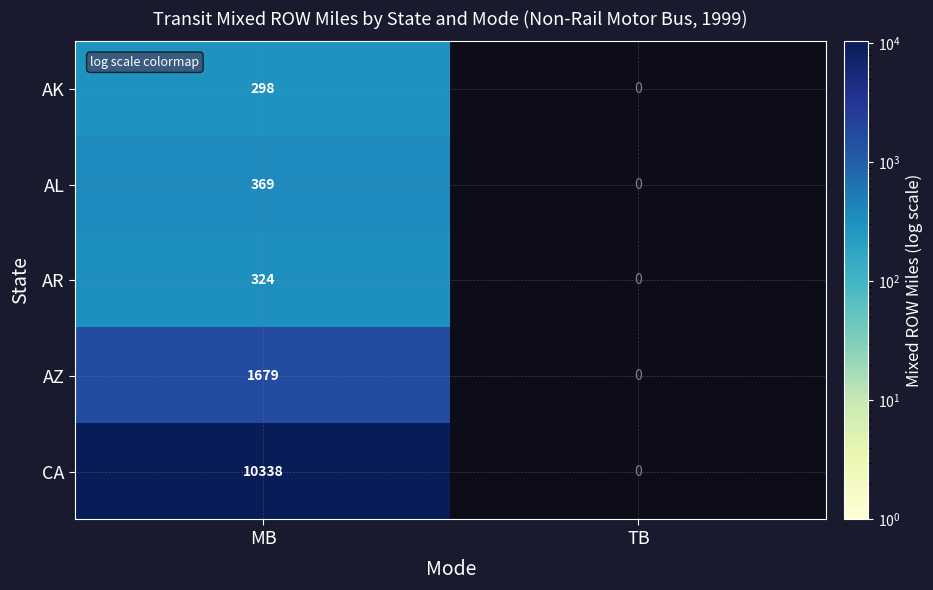

Rank the series at MB from lowest to highest value.

AK, AR, AL, AZ, CA